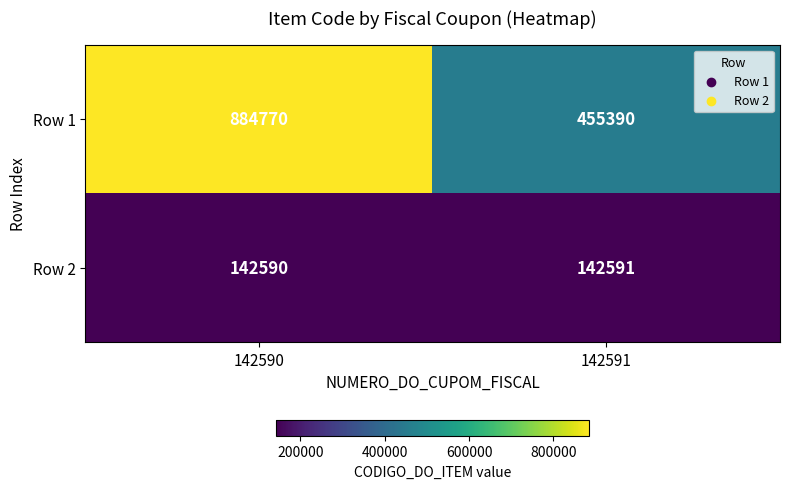

At which category is the sum across all series the highest?

142590